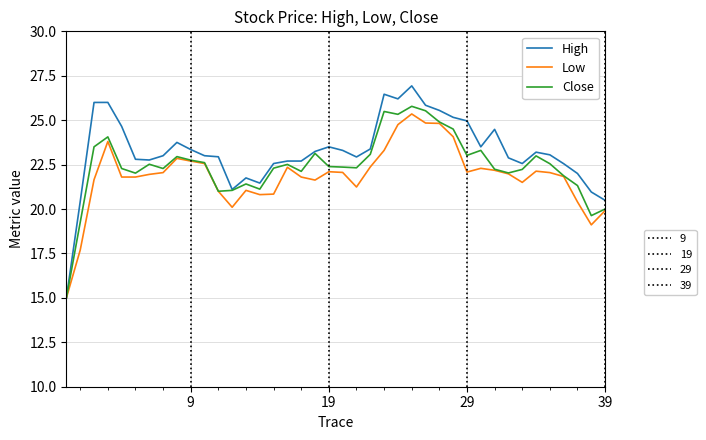

What is the maximum value shown in the chart?

26.9